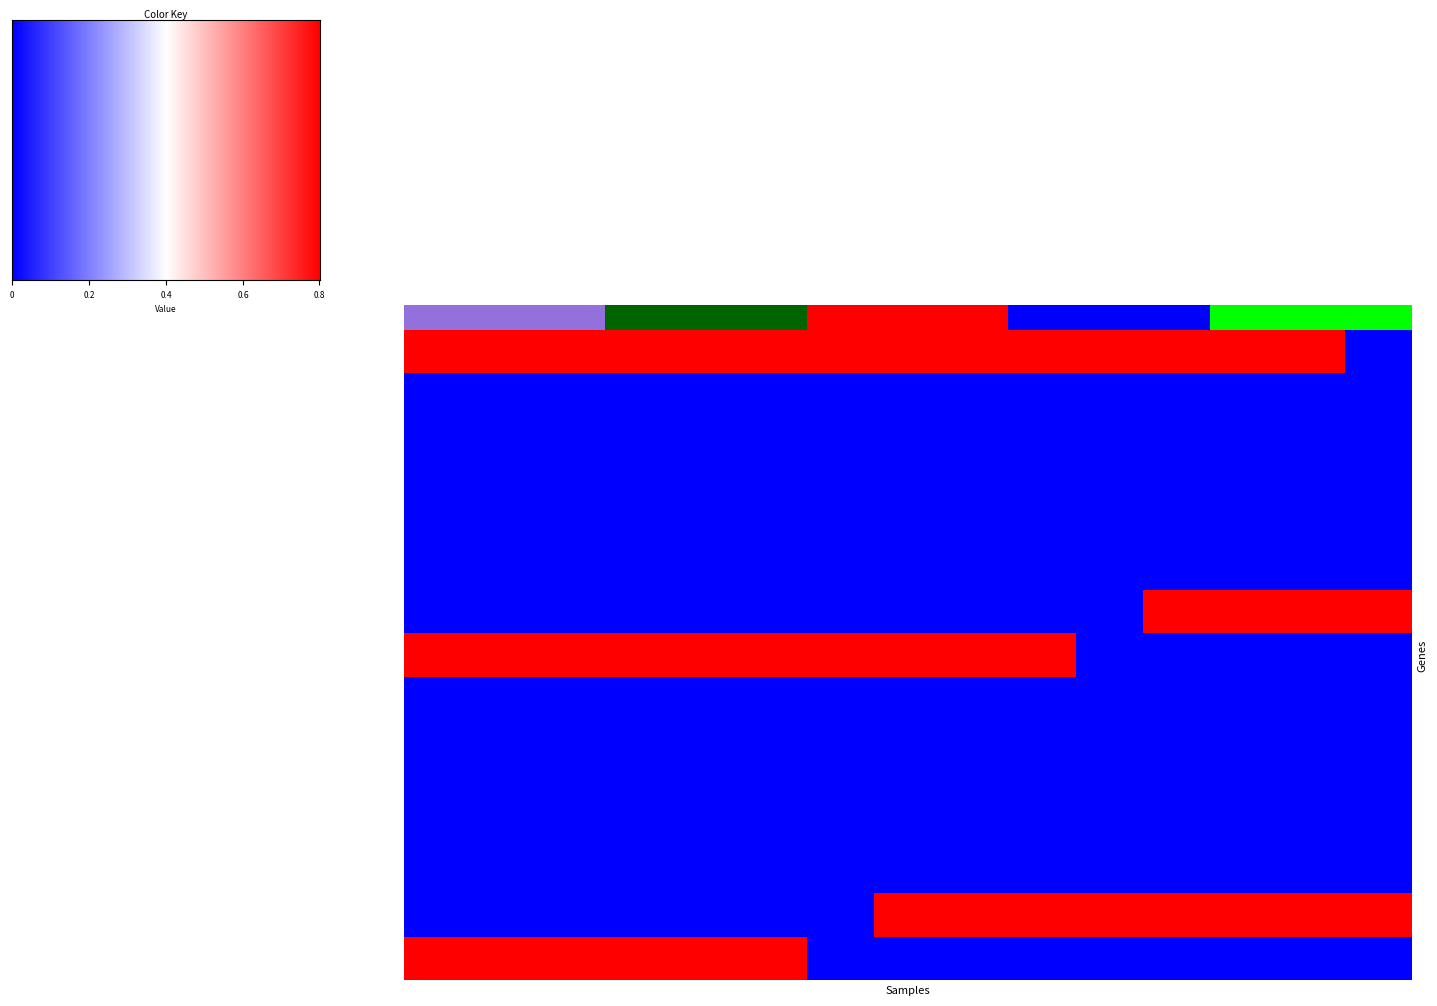

What is the maximum value shown in the chart?

1